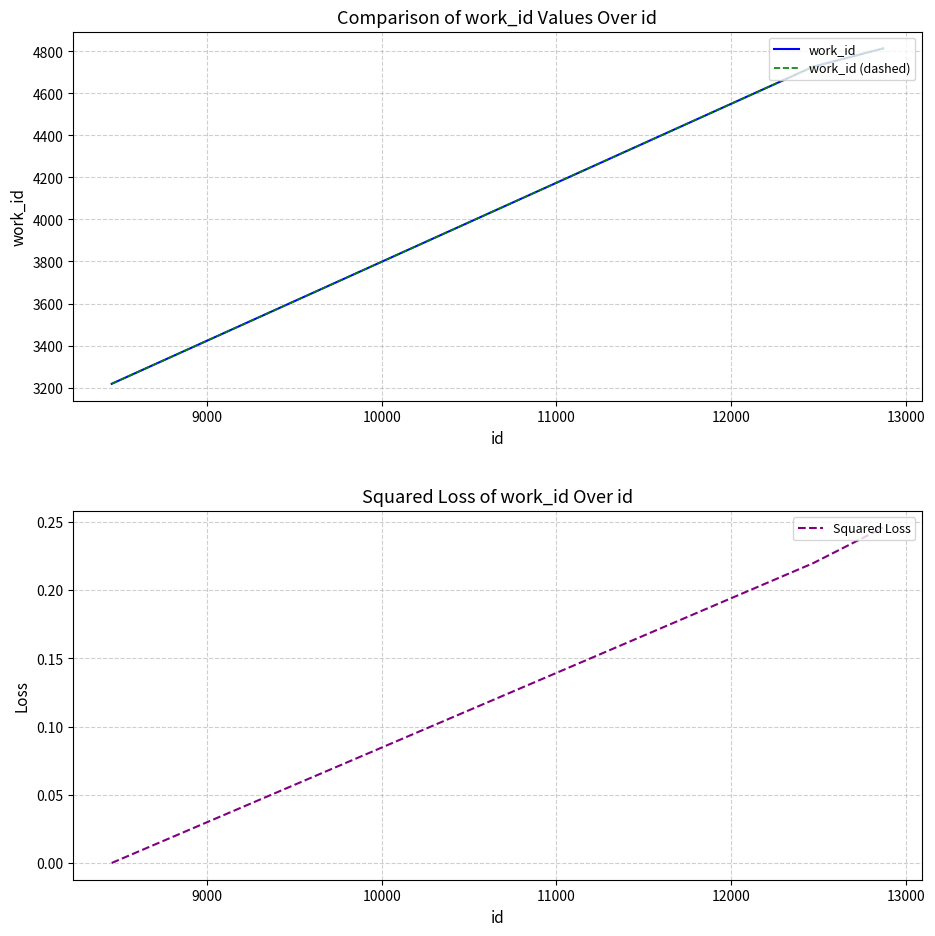

List the series in order of their peak value, lowest first.

Squared Loss, work_id, work_id (dashed)